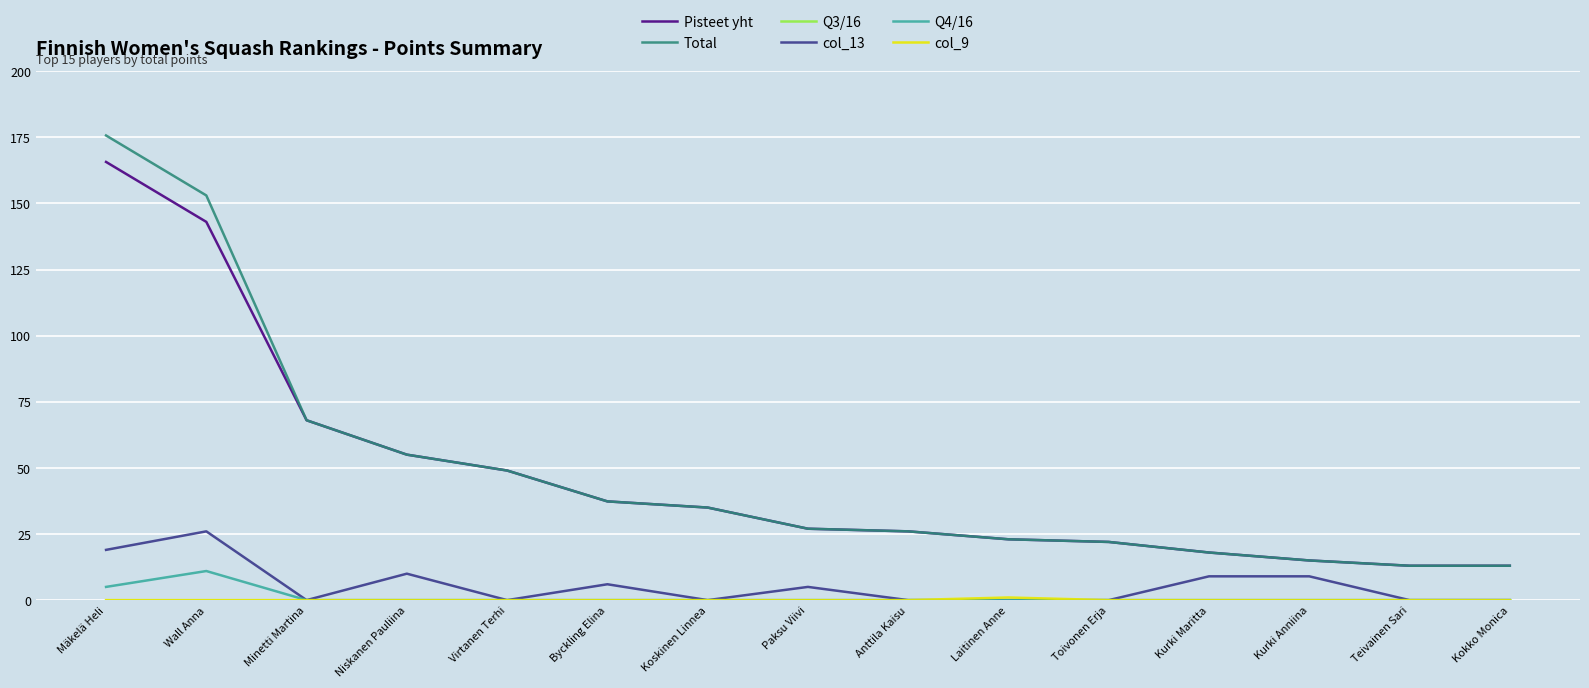

What position from the left is Anttila Kaisu?

9